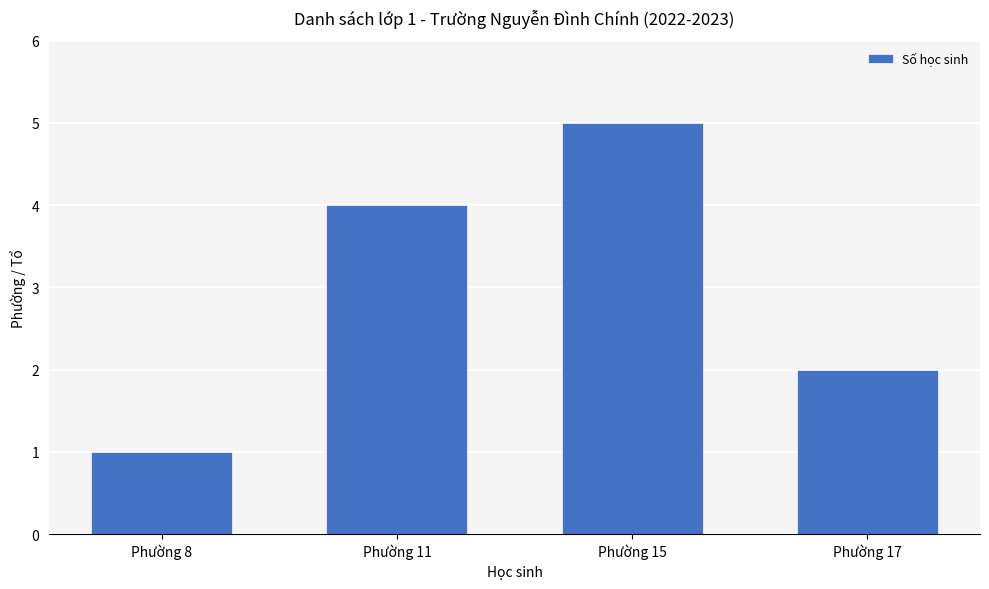

Rank the categories by value from lowest to highest.

Phường 8, Phường 17, Phường 11, Phường 15